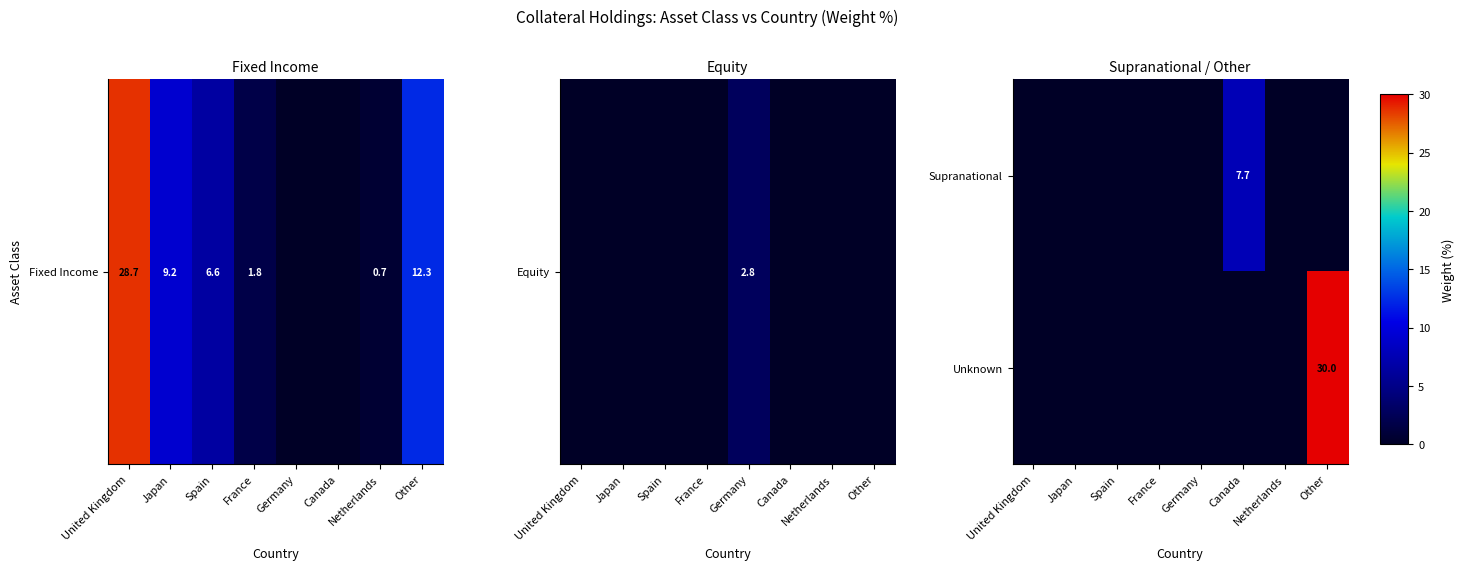

The Unknown series shows 41.4 at Other. True or false?

False